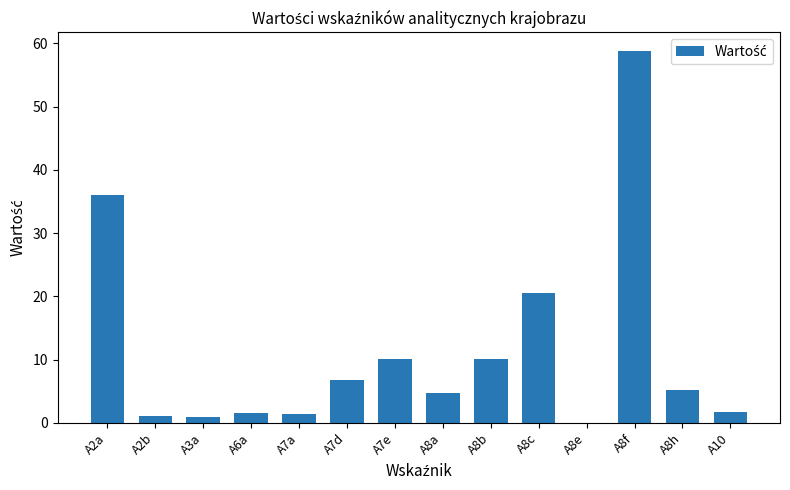

What is the ratio of the value at A8a to the value at A6a?

2.9